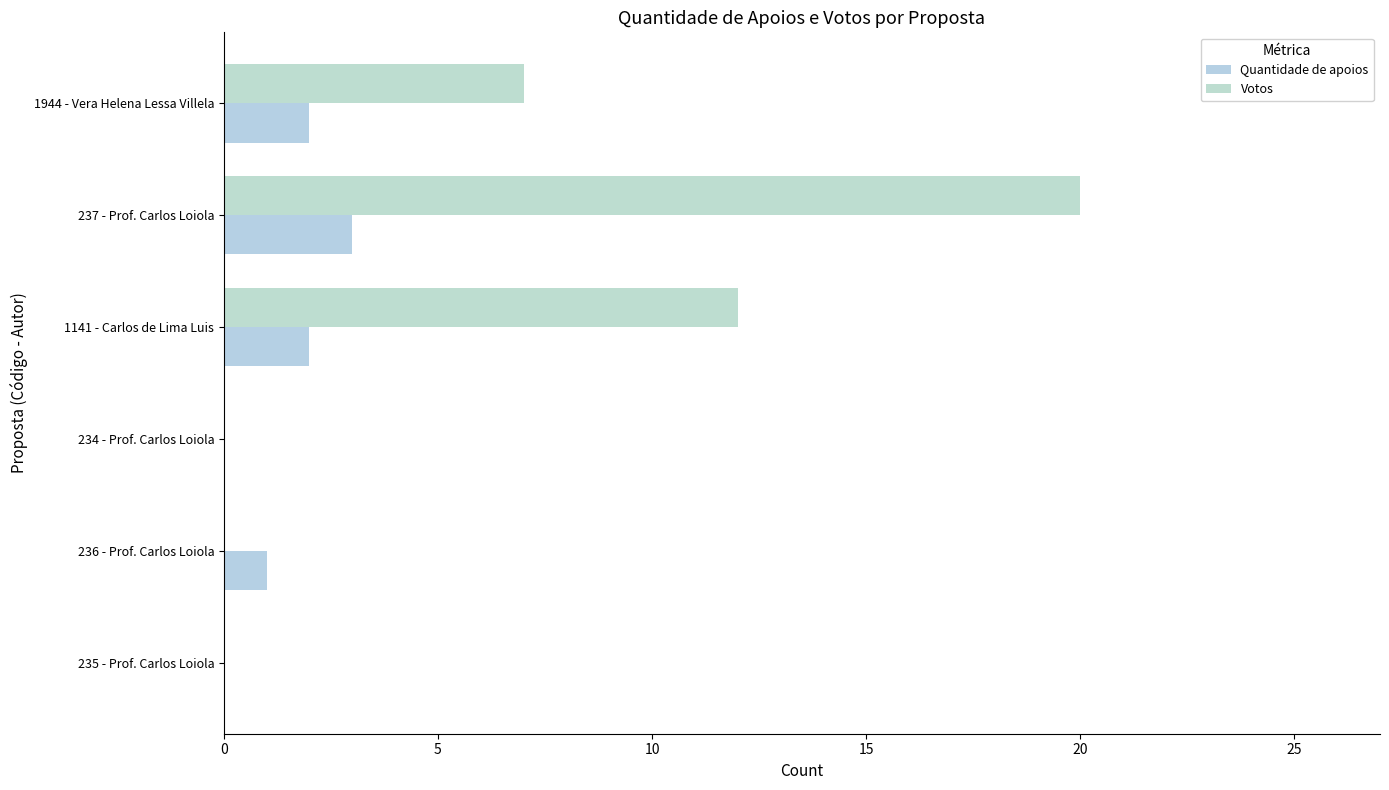

What is the difference between the second highest and second lowest values in the Votos series?

12